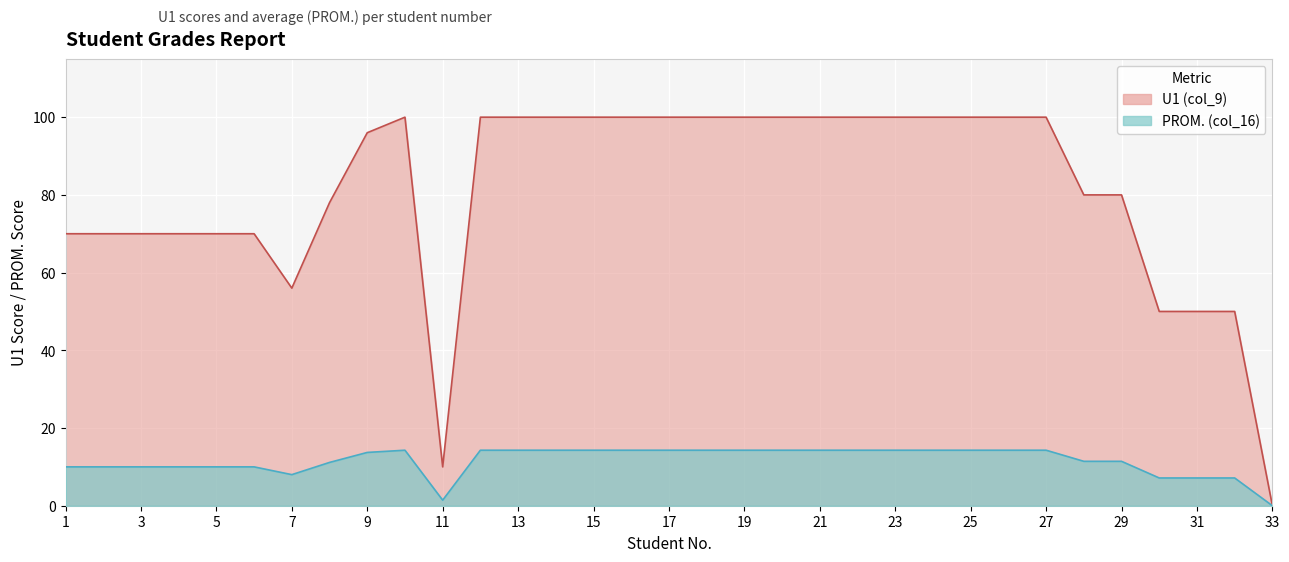

What is the difference between the PROM. (col_16) values at 25 and 6?

30.0